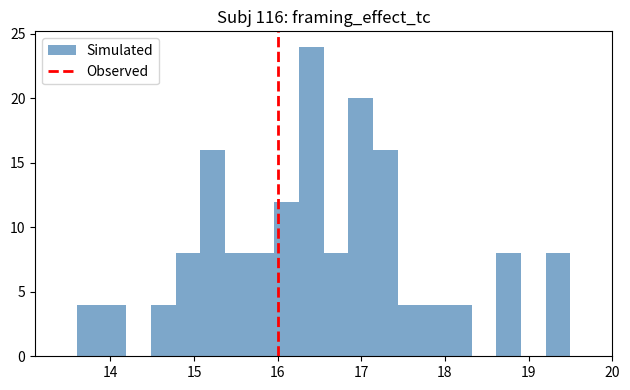

Around what value on the x-axis is the tallest bar? Give the approximate position of its centre, as read against the axis.

16.4